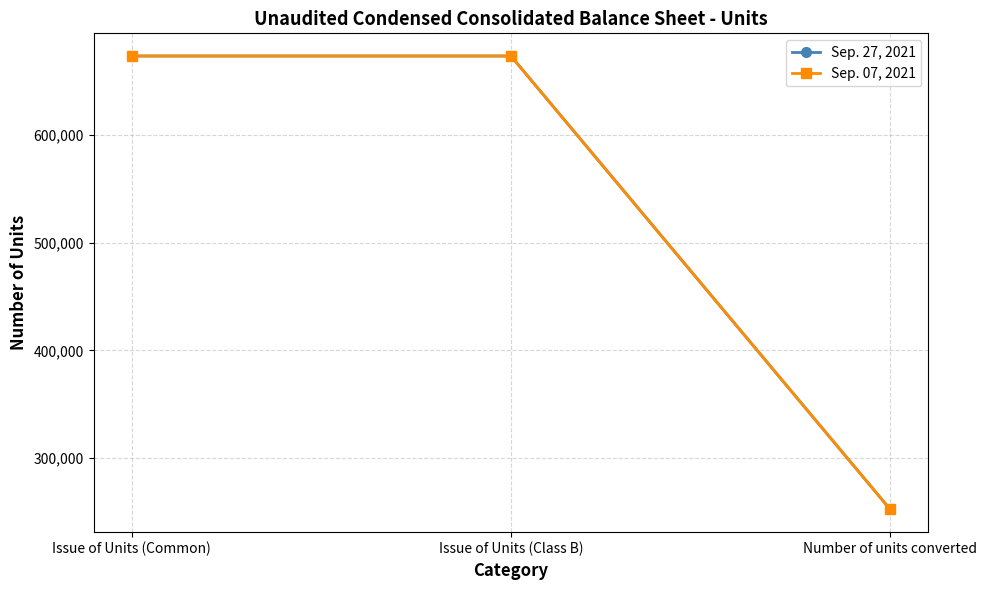

At which category does the chart reach its peak across all series?

Issue of Units (Common)